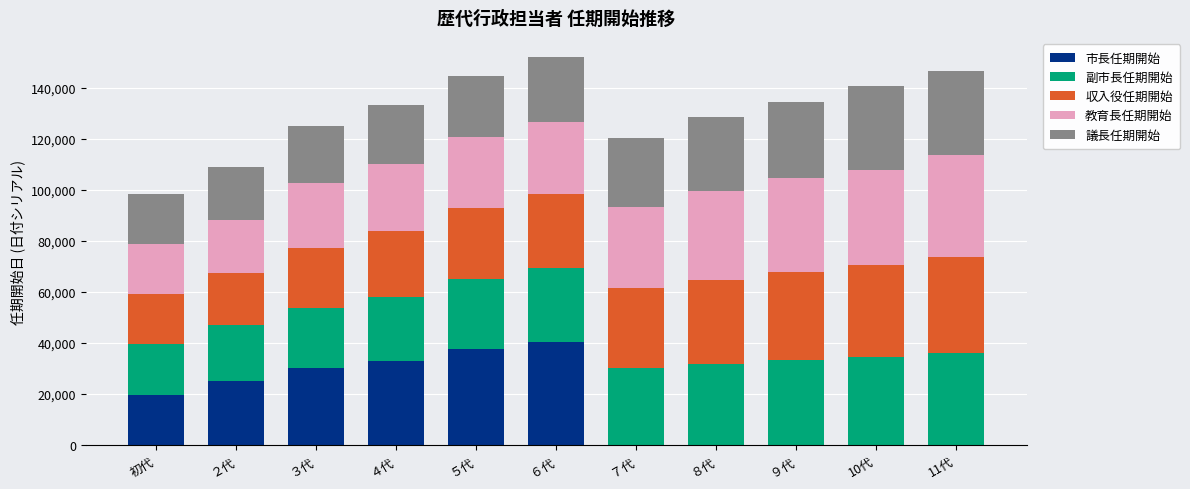

What is the maximum value for 市長任期開始?

40279